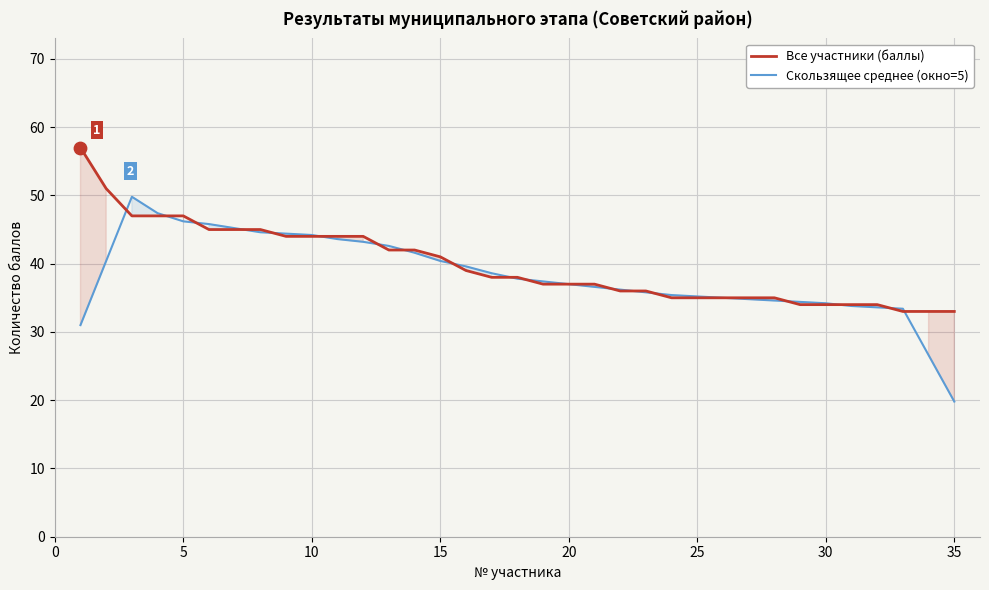

Which series has the largest total across all categories?

Все участники (баллы)